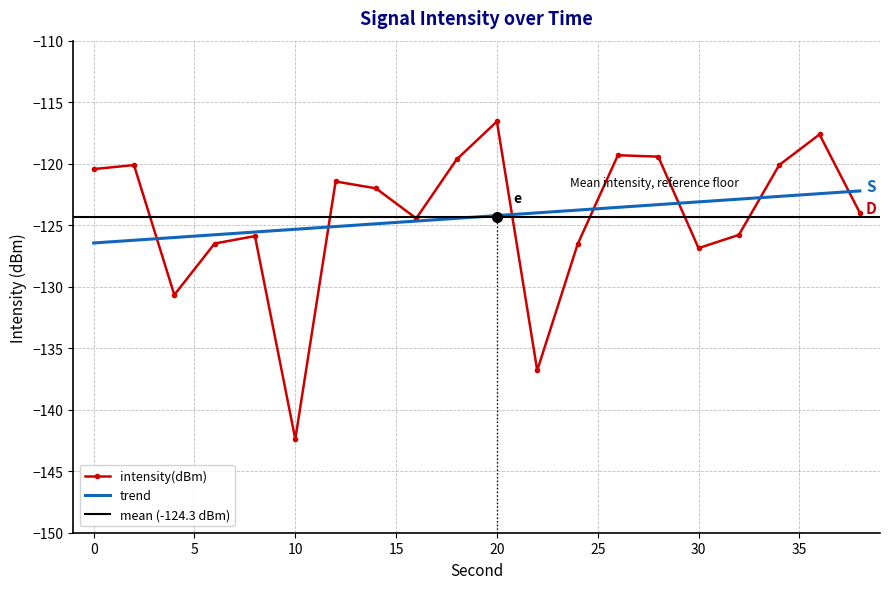

True or false: the data shows -209.5 at 8.

False